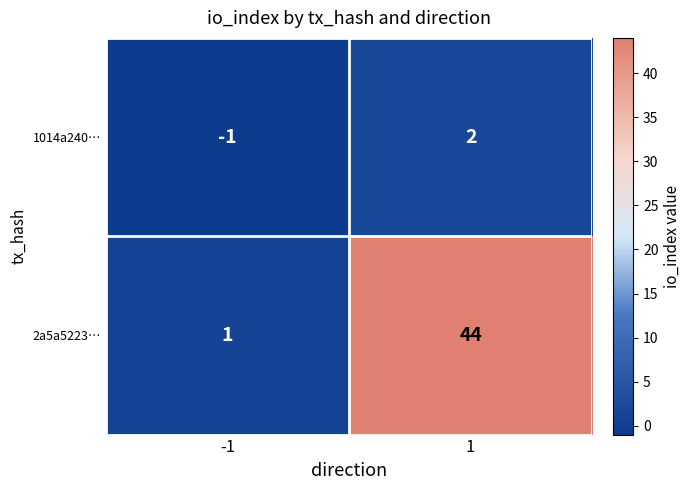

What is the total value across all series at 1?

46